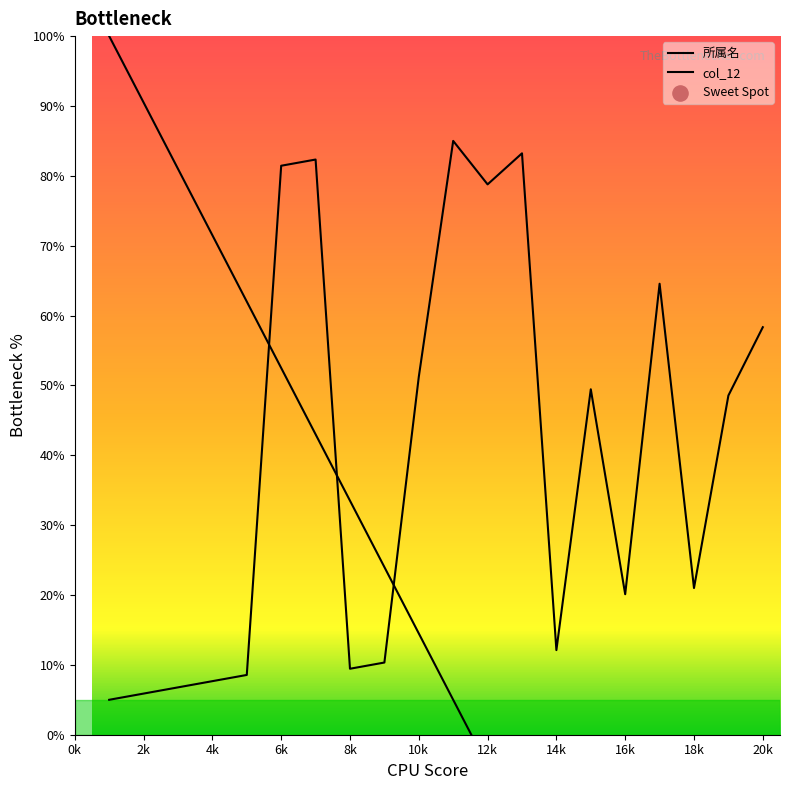

At which category is the sum across all series the highest?

6k